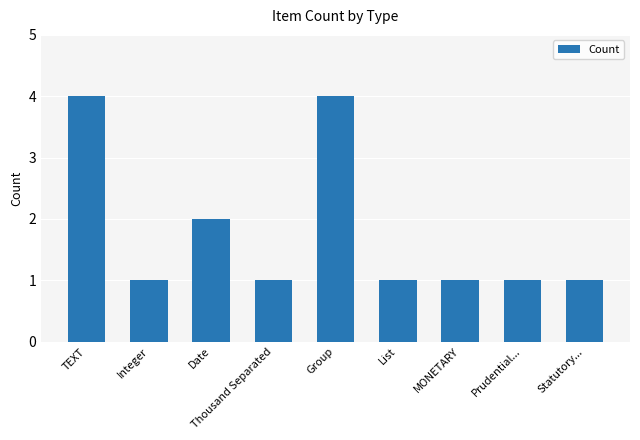

What is the maximum value shown in the chart?

4